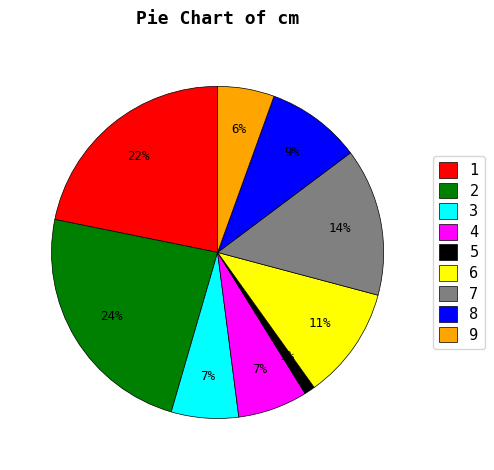

What is the smallest slice in the pie chart?

5